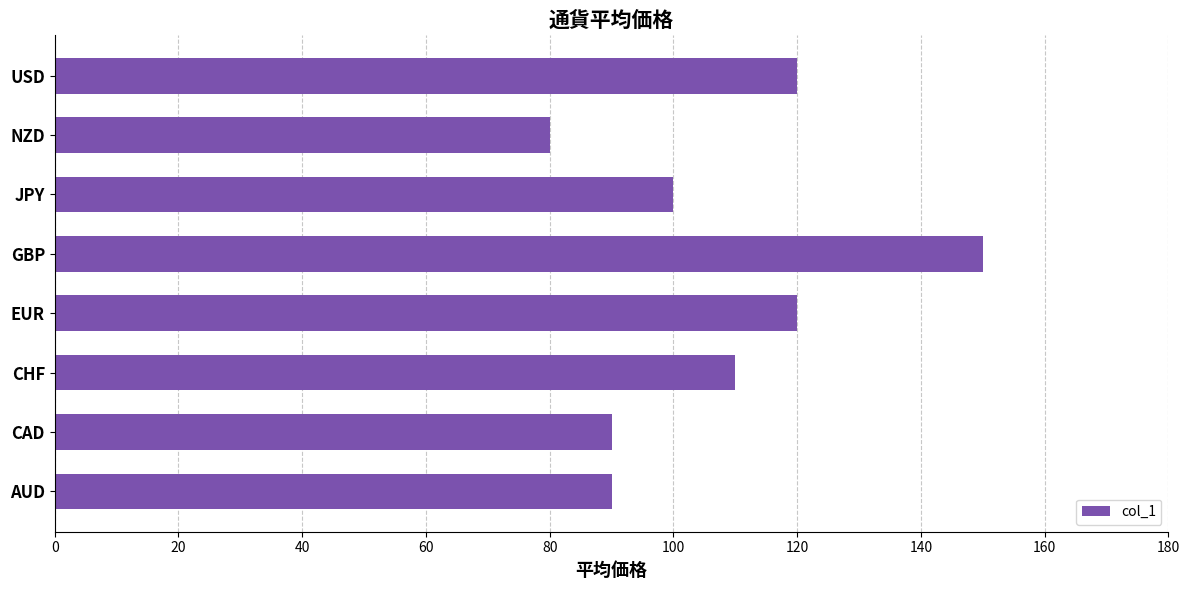

How many categories are shown in the chart?

8